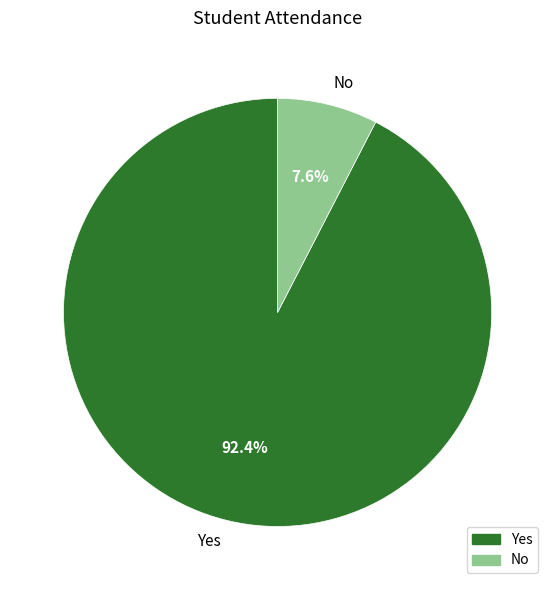

Does No account for over 50% of the chart?

No